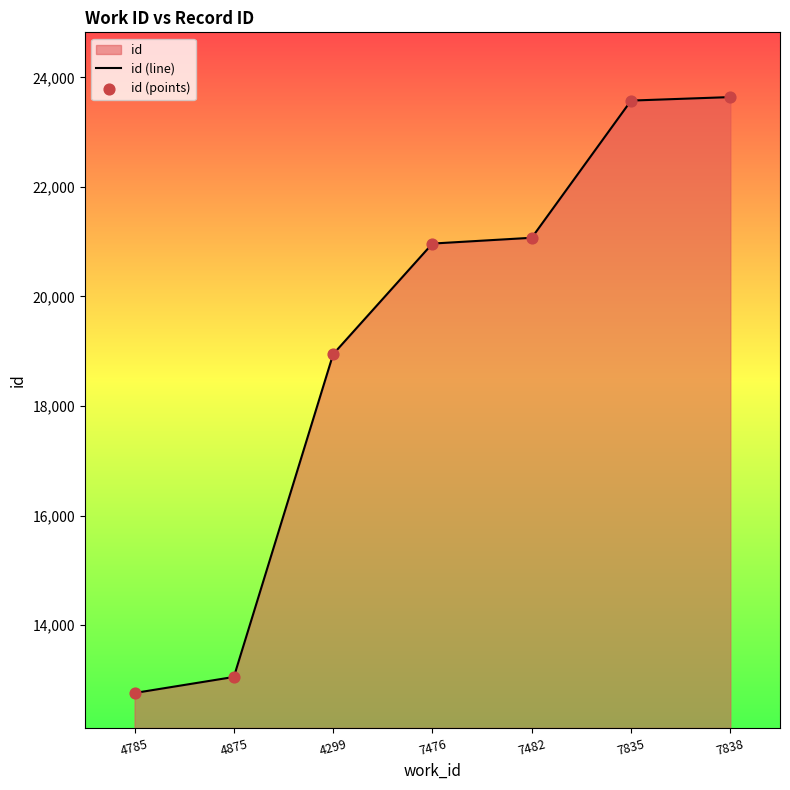

At how many categories does at least one series exceed 22388?

2